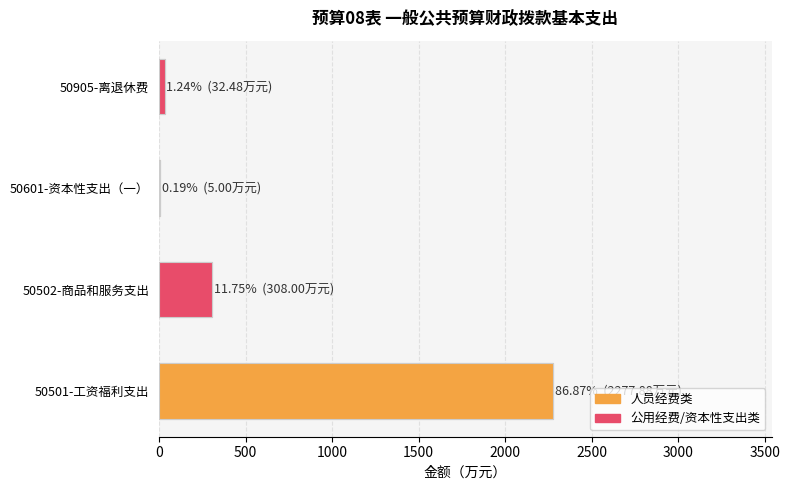

The chart shows a value of 8.1 at 50905-离退休费. True or false?

False